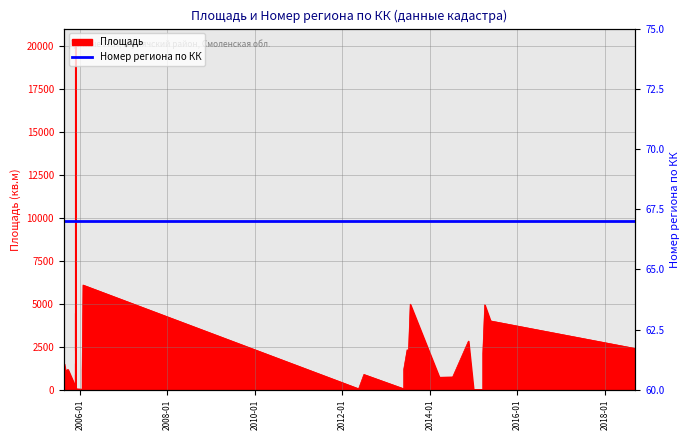

Reading left to right, what are all the values shown in this chart?

1025	1500	1100	1183	195	864	800	344	20000	2283	4445	2244	144	225	1519	418	34	52	34	1091	6091	60	892	59	700	1200	2331	55	4981	730	744	2834	25	10	15	2114	4940	4006	2400